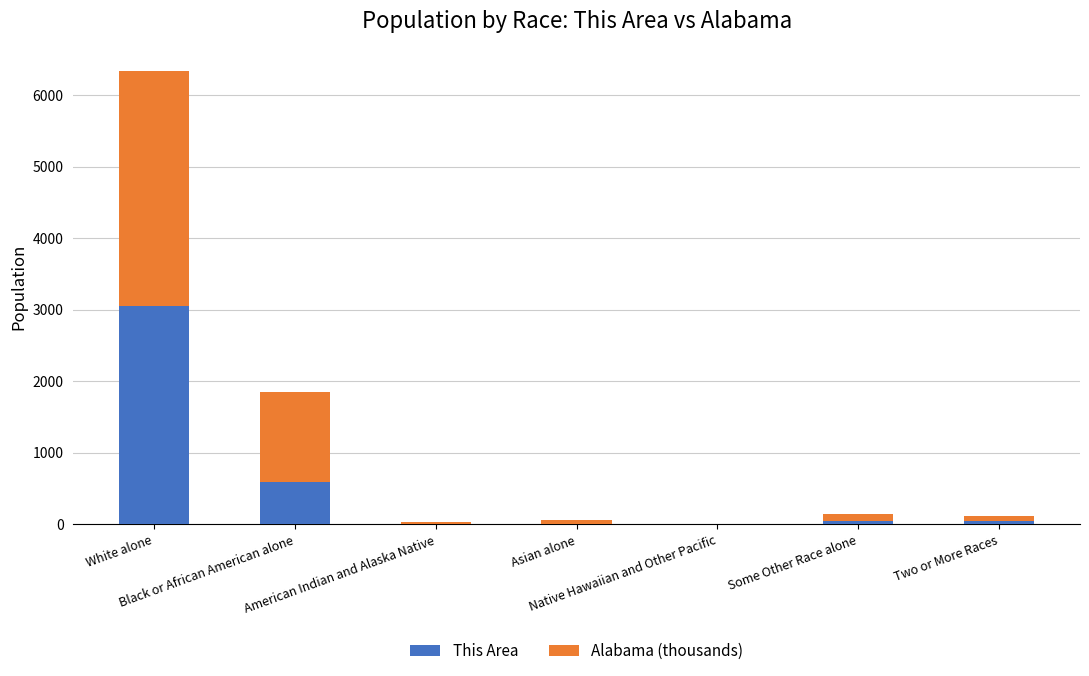

What is the highest value of the This Area series?

3056.0